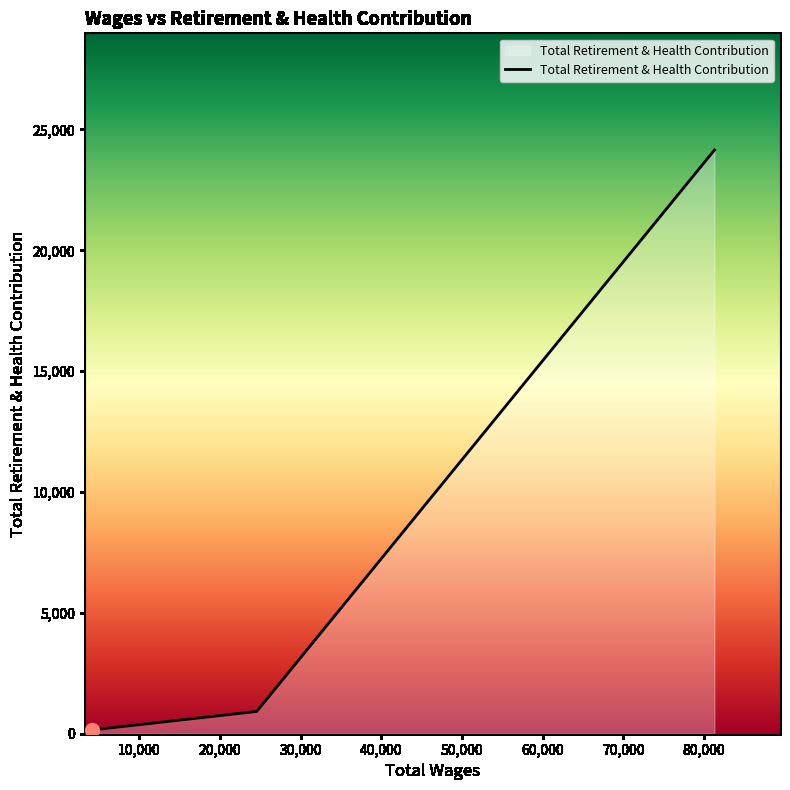

What is the difference between the maximum and minimum values?

23993